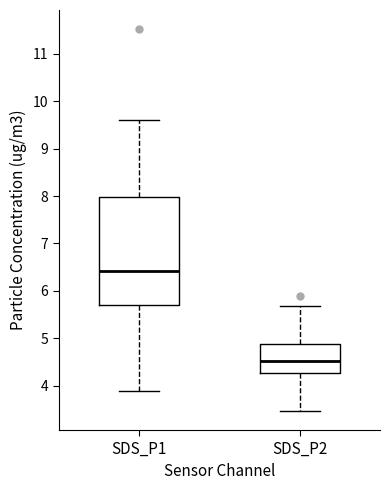

Comparing the boxes themselves (not the whiskers), which one is the tallest?

SDS_P1